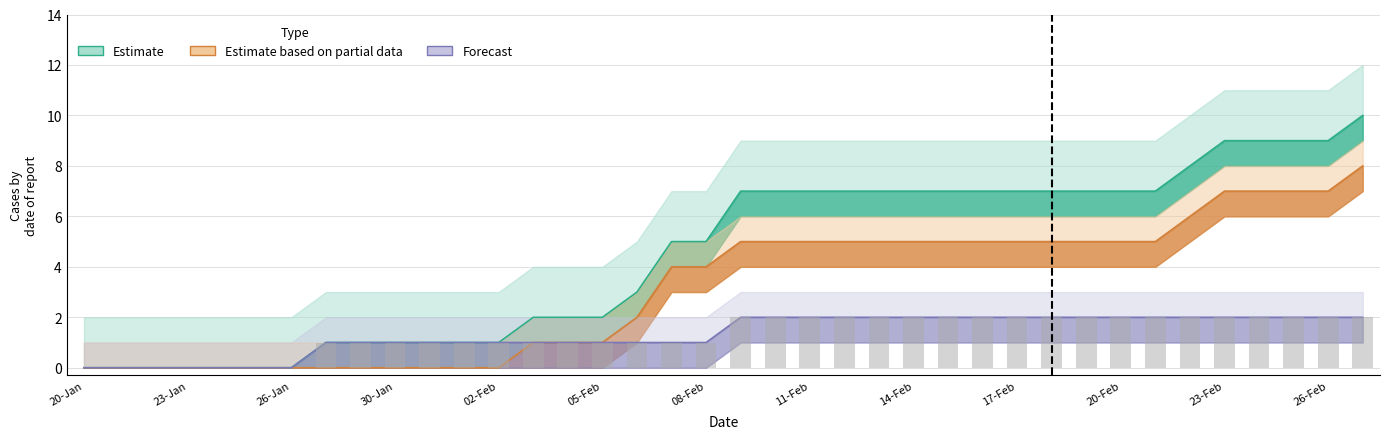

Which label corresponds to the smallest value in the chart?

20-Jan